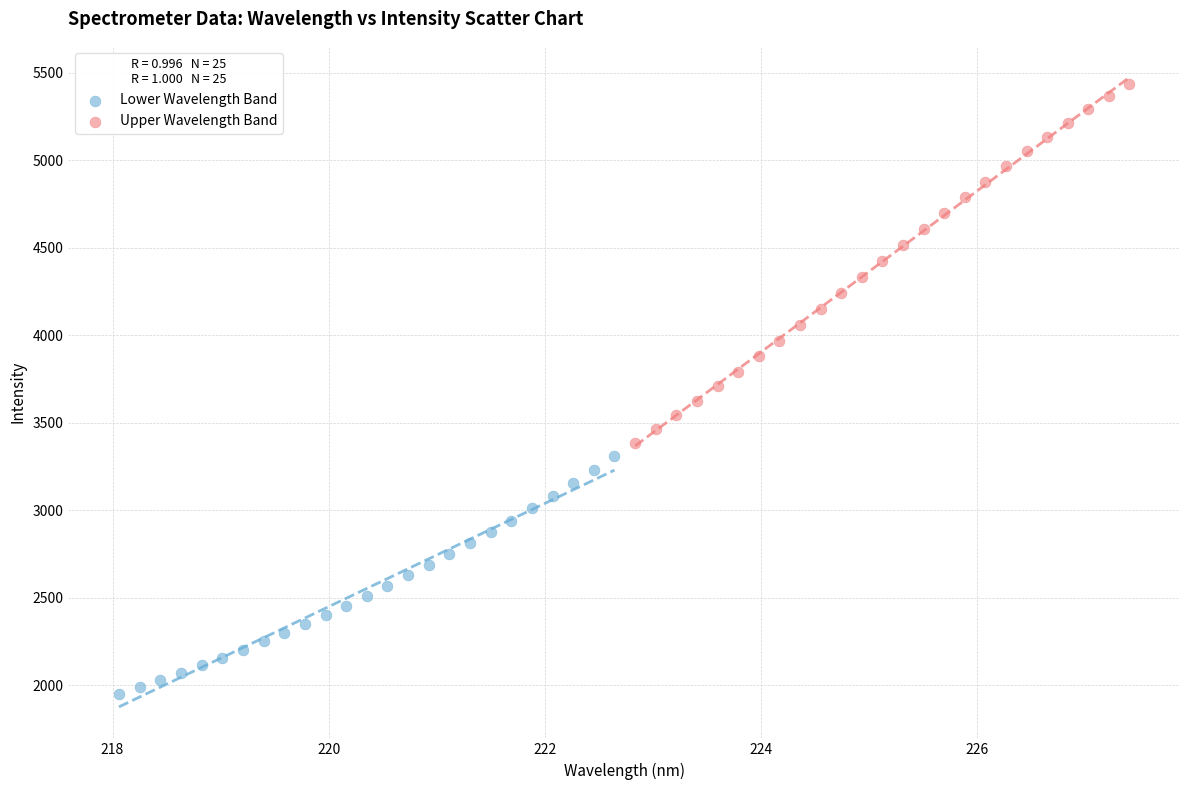

Which series has the widest spread of Y values?

Upper Wavelength Band